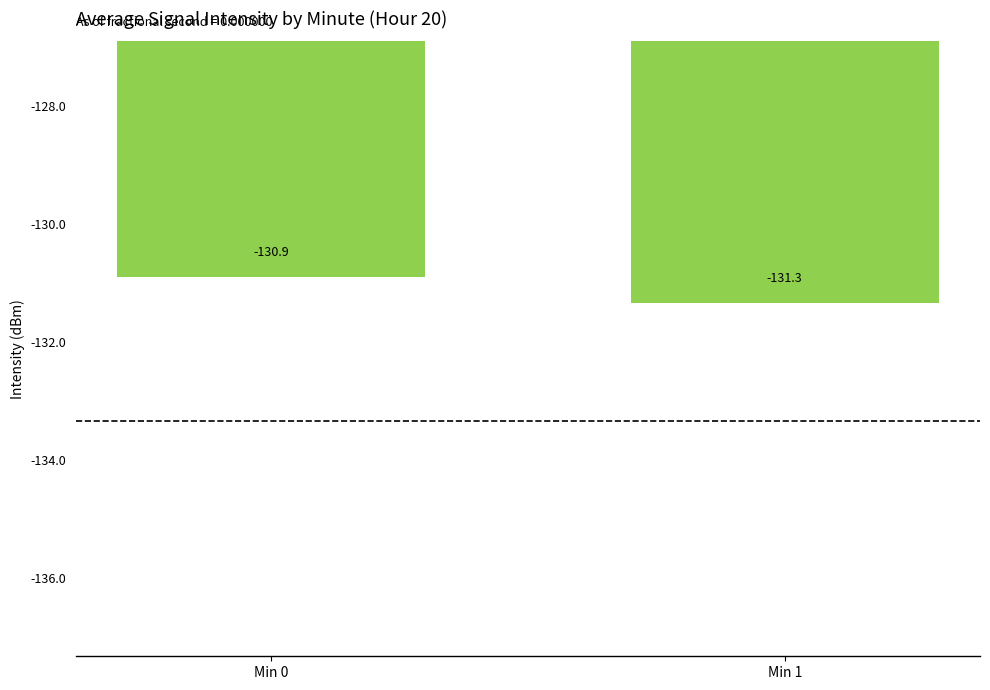

List the labels in order of value, largest first.

Min 0, Min 1